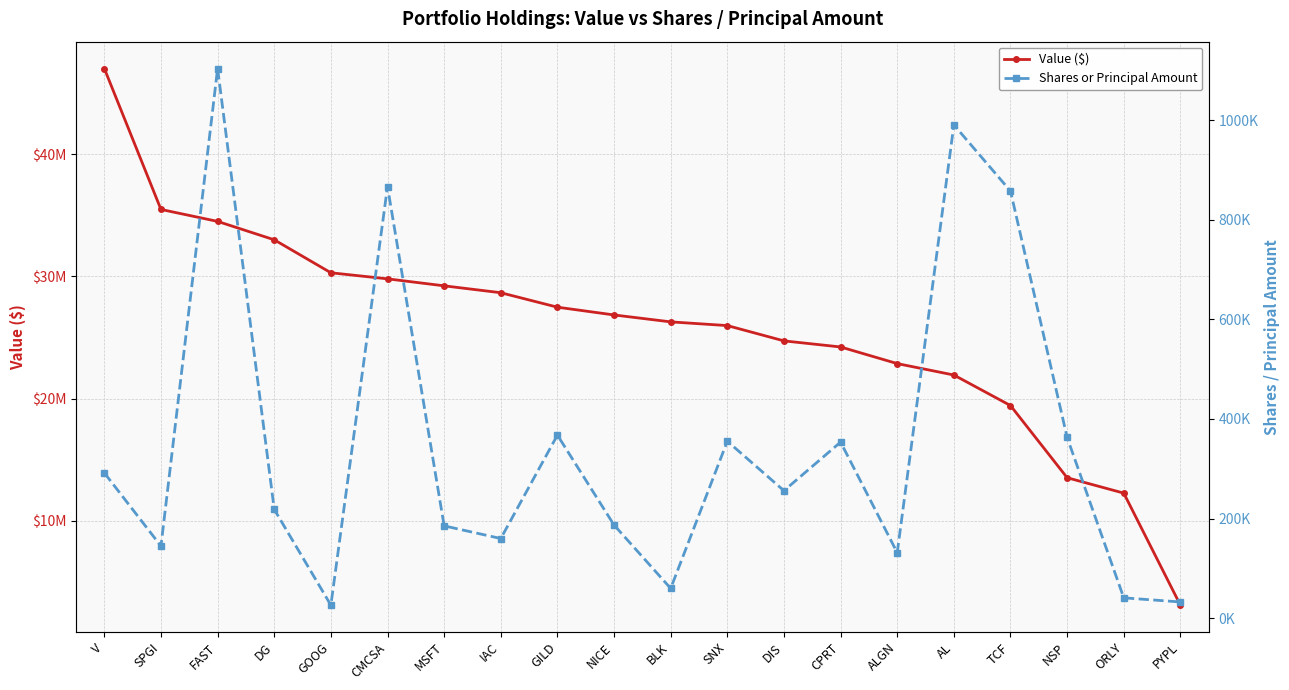

True or false: Shares or Principal Amount has a value of 37578 at GOOG.

False